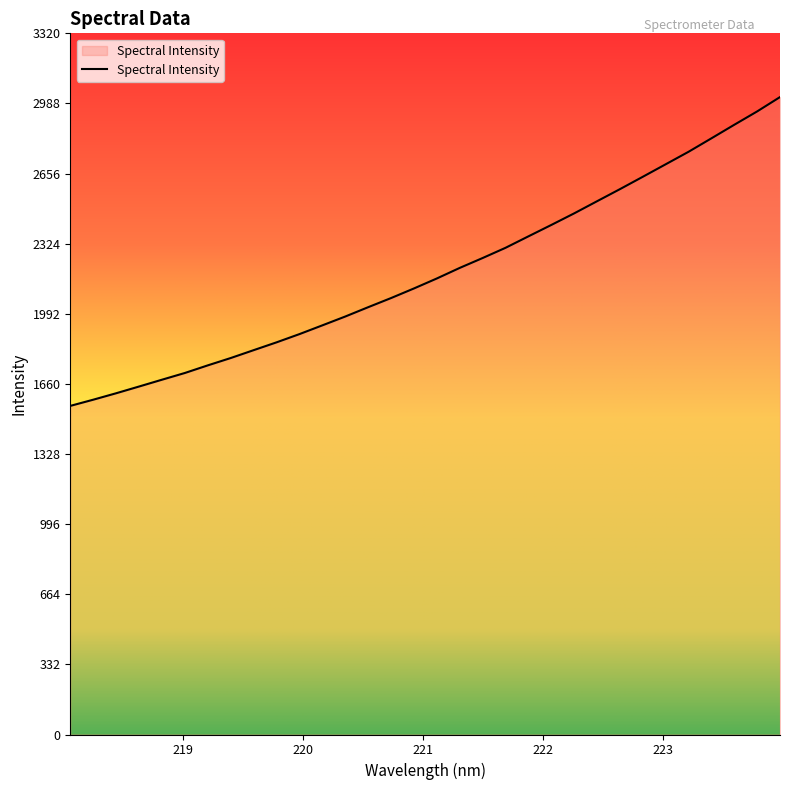

What is the smallest value displayed?

1556.3